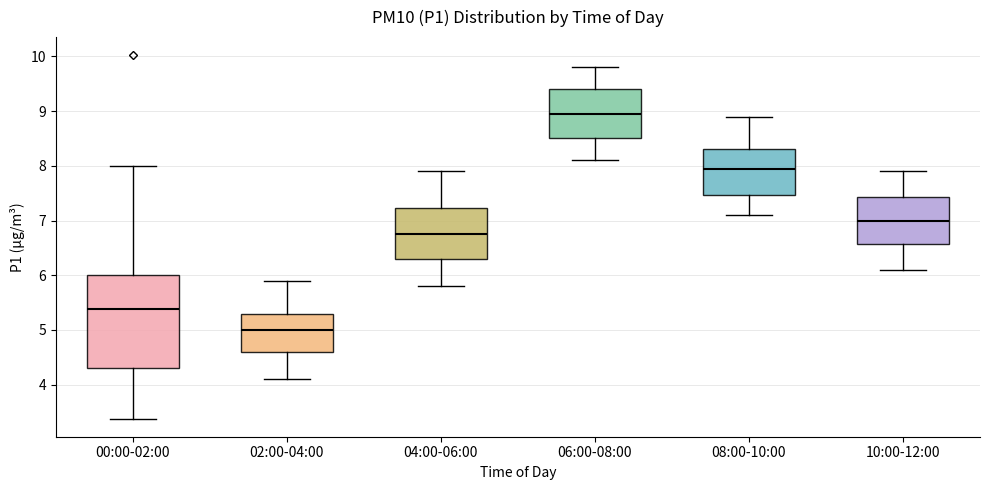

Which box has the lowest median line?

02:00-04:00